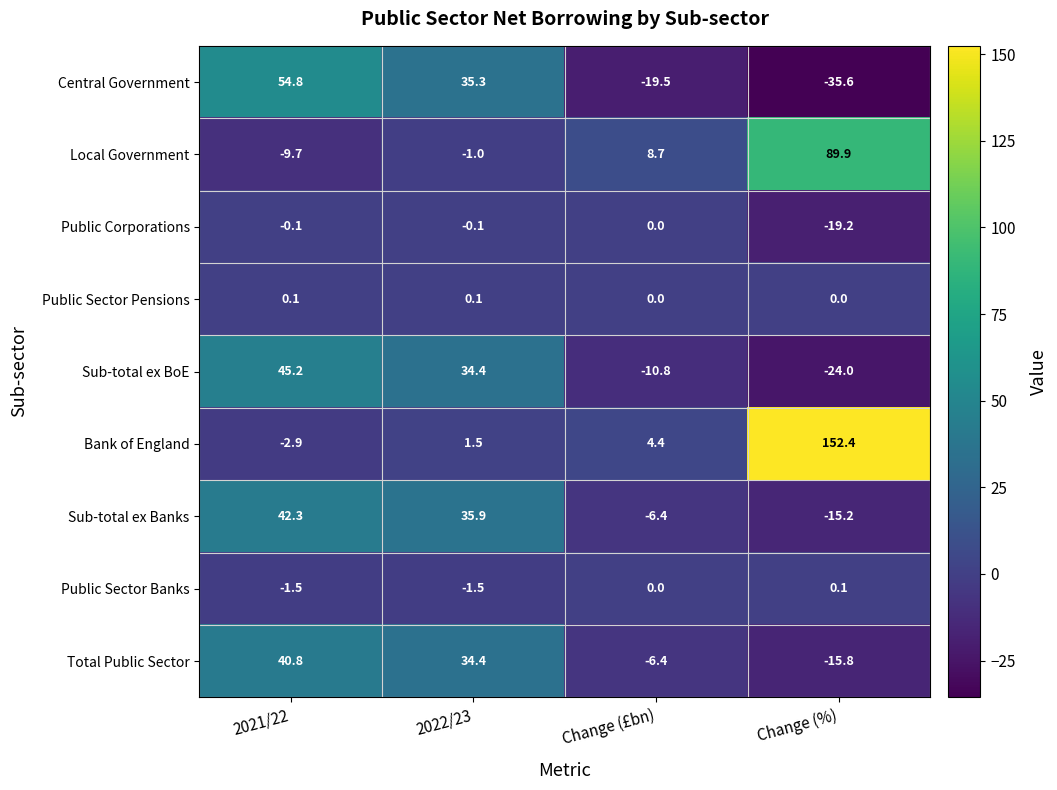

What is the sum of the Local Government values at Change (£bn) and 2021/22?

-1.0